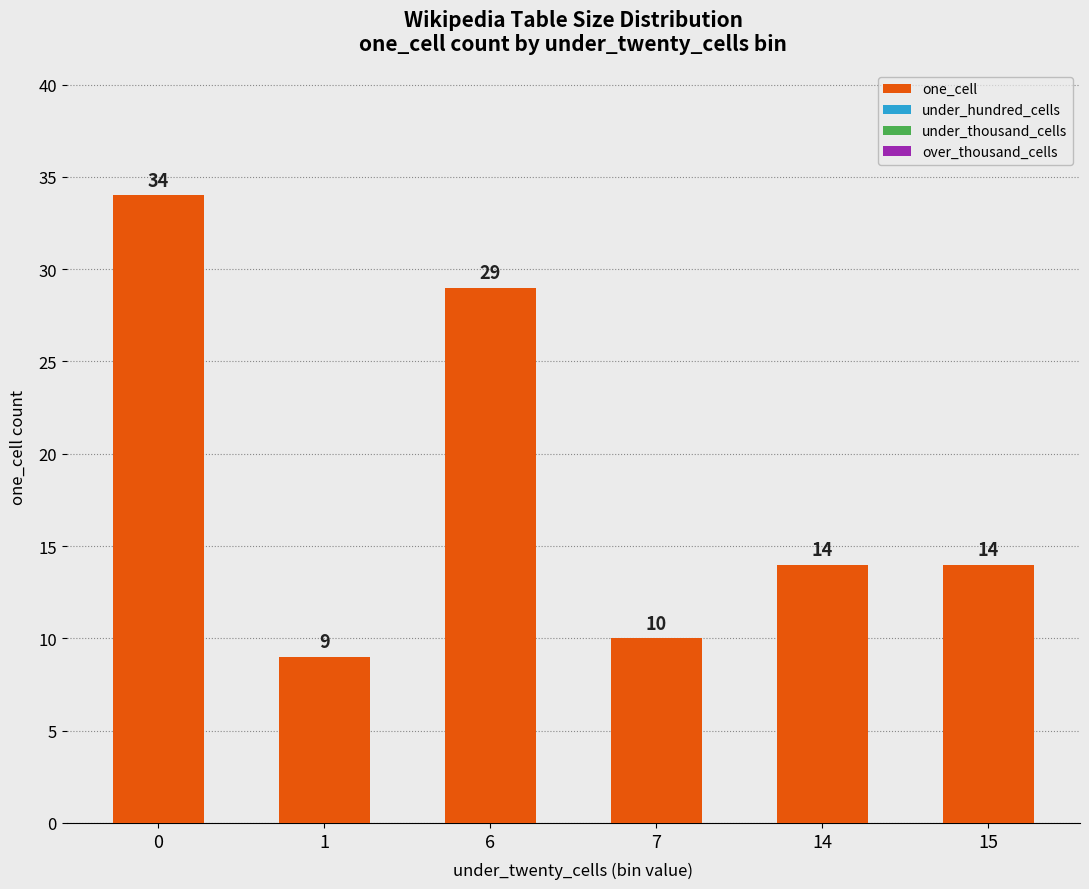

Reading left to right, list all the values displayed in this chart.

0=34	1=9	6=29	7=10	14=14	15=14